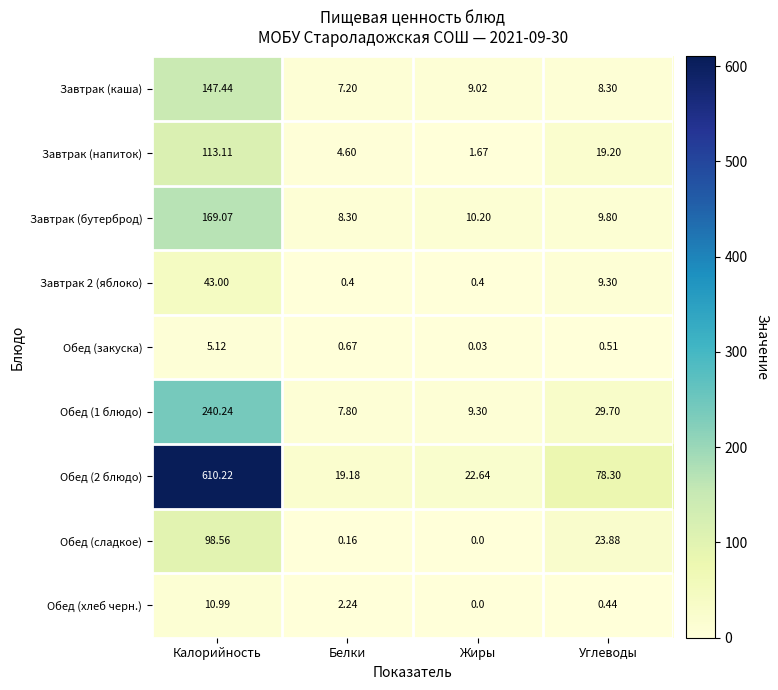

Which category has the highest value in the Завтрак (бутерброд) series?

Калорийность